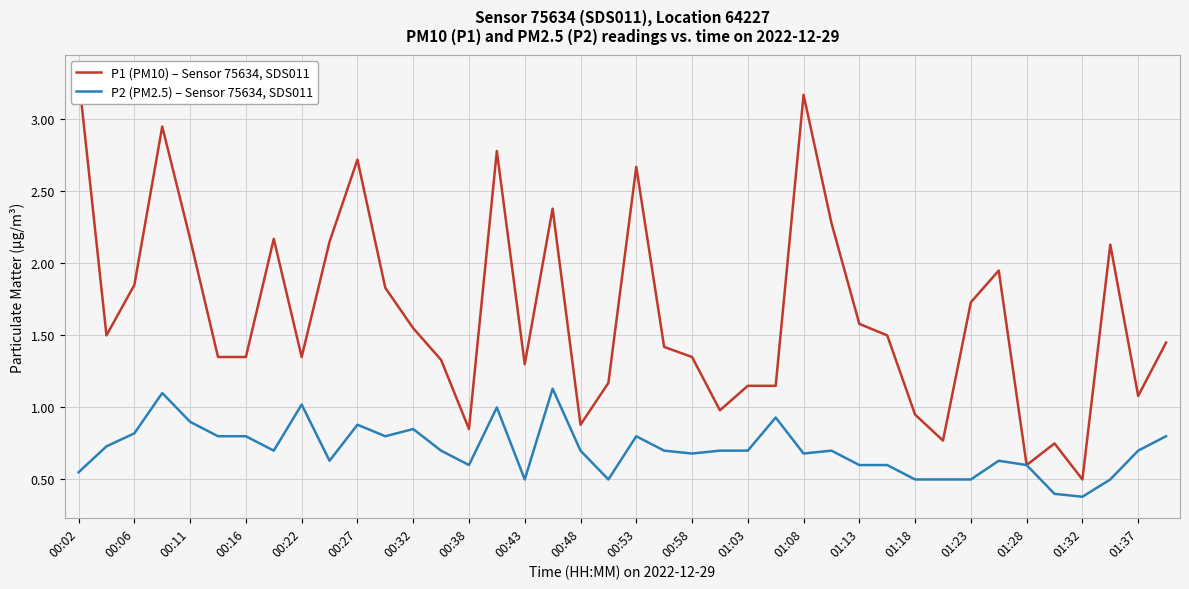

True or false: P2 (PM2.5) – Sensor 75634, SDS011 has a value of 1.2 at 01:08.

False